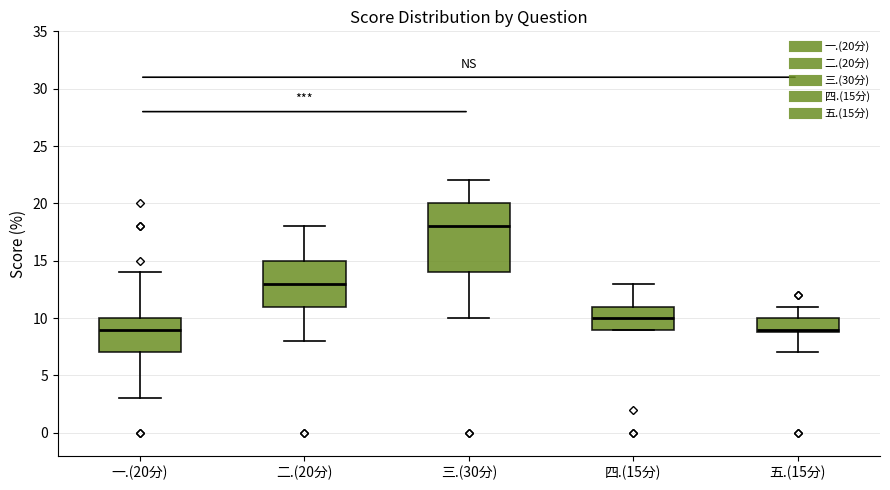

Which box is the tallest, from its lower edge to its upper edge?

三.(30分)